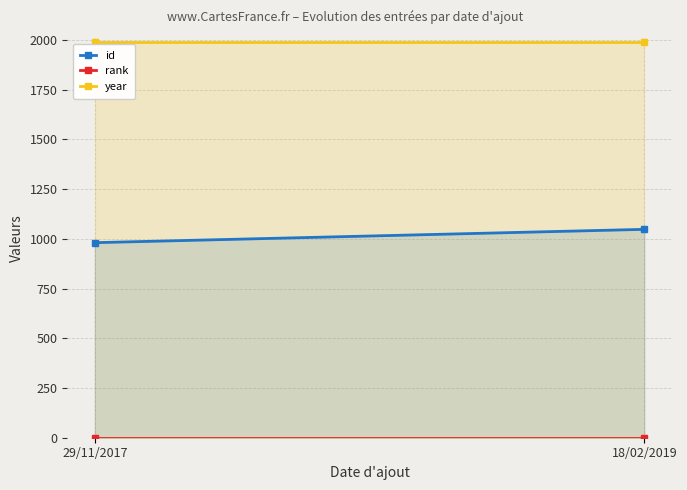

Which category has the lowest value across all series?

29/11/2017